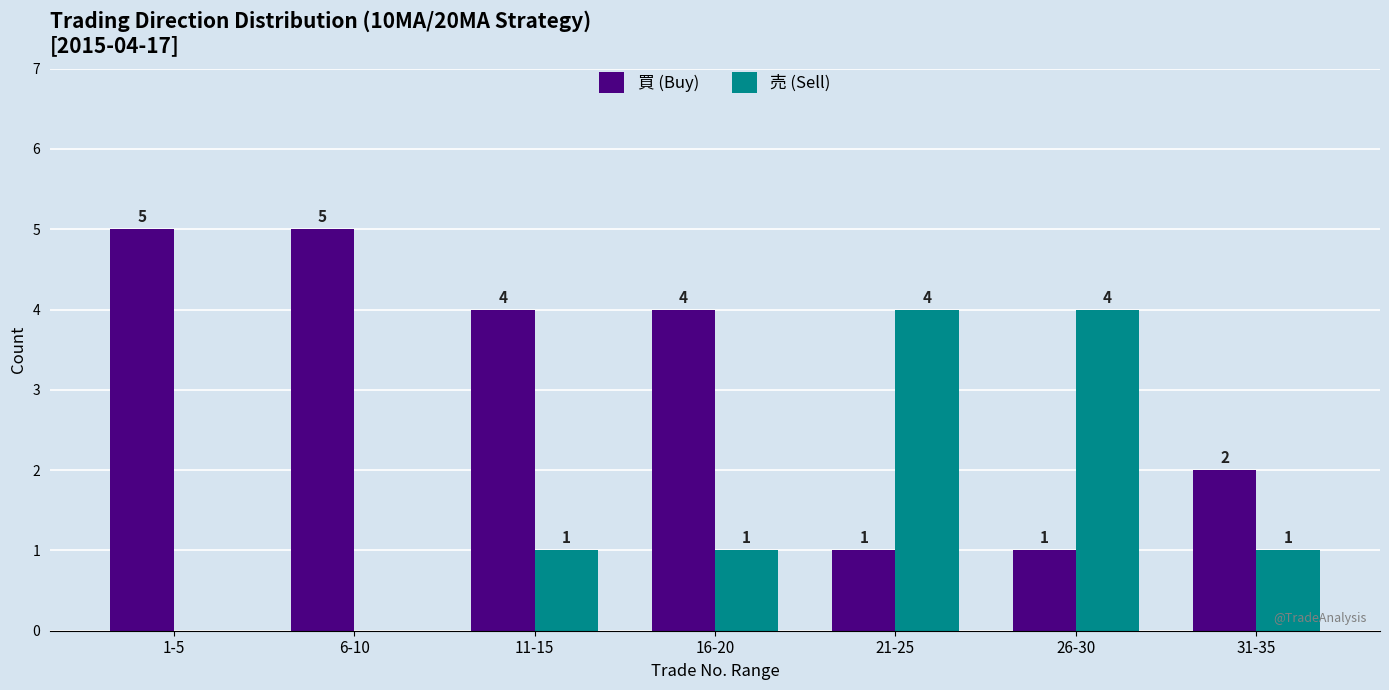

Where does the 買 (Buy) series first go above 4?

1-5